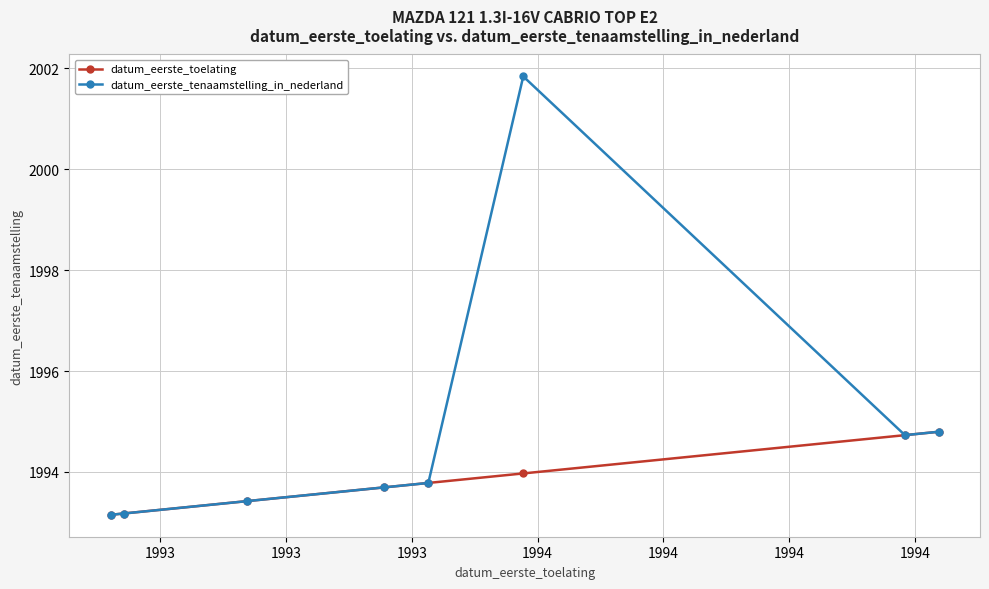

Which series has the largest range (max minus min)?

datum_eerste_tenaamstelling_in_nederland